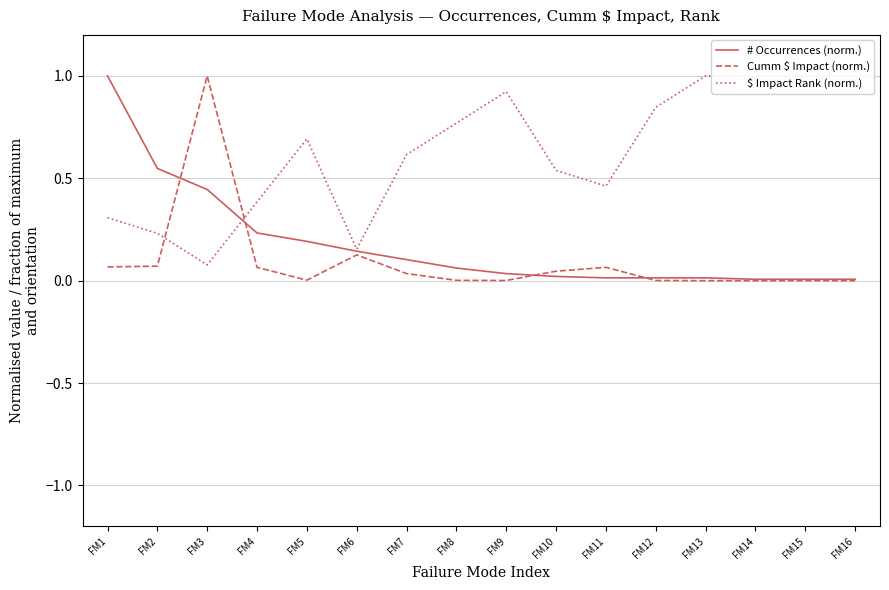

At how many categories does at least one series exceed 0?

16